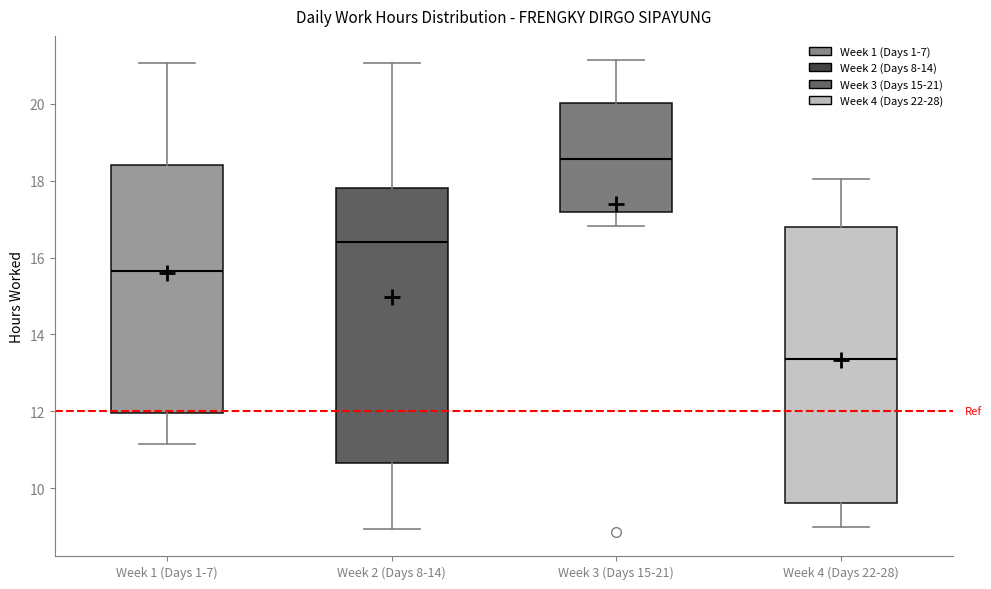

Reading left to right, read every box against the y-axis: the position of its median line, the range the box covers, and the ends of its whiskers. The values are not printed on the chart, so give them approximately, as read against the axis.

Week 1 (Days 1-7): median 15.6, box 12.0 to 18.4, whiskers 11.2 to 21.0
Week 2 (Days 8-14): median 16.4, box 10.6 to 17.8, whiskers 9.0 to 21.0
Week 3 (Days 15-21): median 18.6, box 17.2 to 20.0, whiskers 16.8 to 21.2
Week 4 (Days 22-28): median 13.4, box 9.6 to 16.8, whiskers 9.0 to 18.0